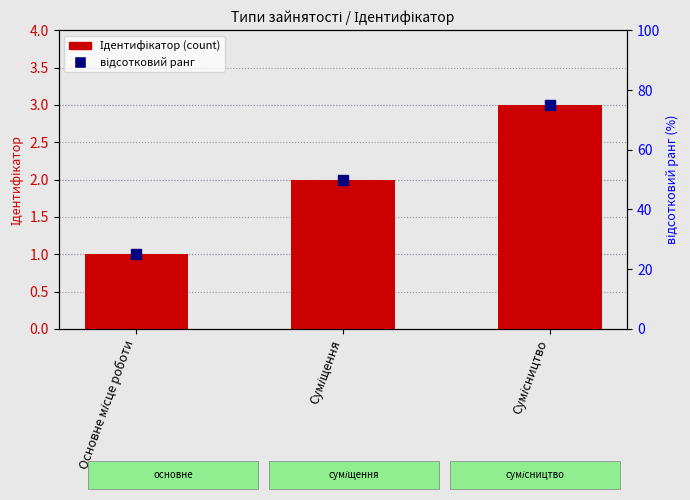

Which series has the largest total across all categories?

відсотковий ранг